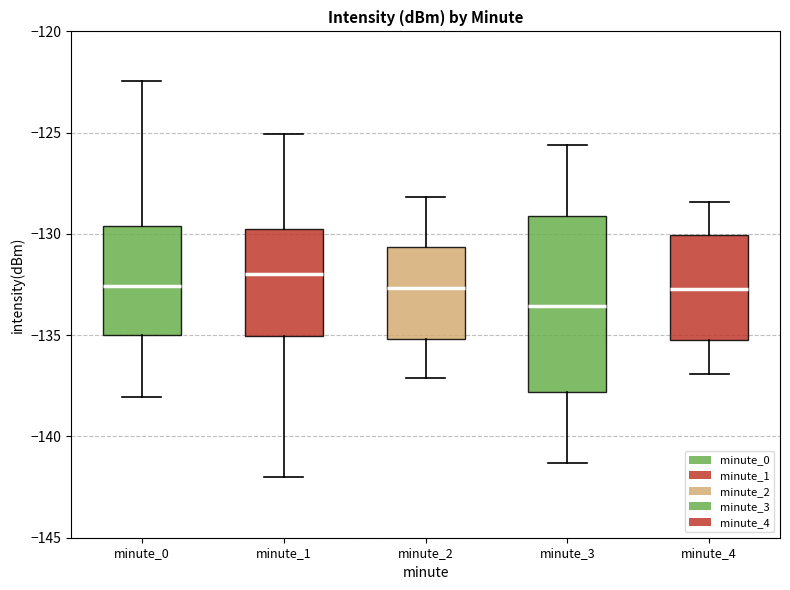

Which box is the tallest, from its lower edge to its upper edge?

minute_3